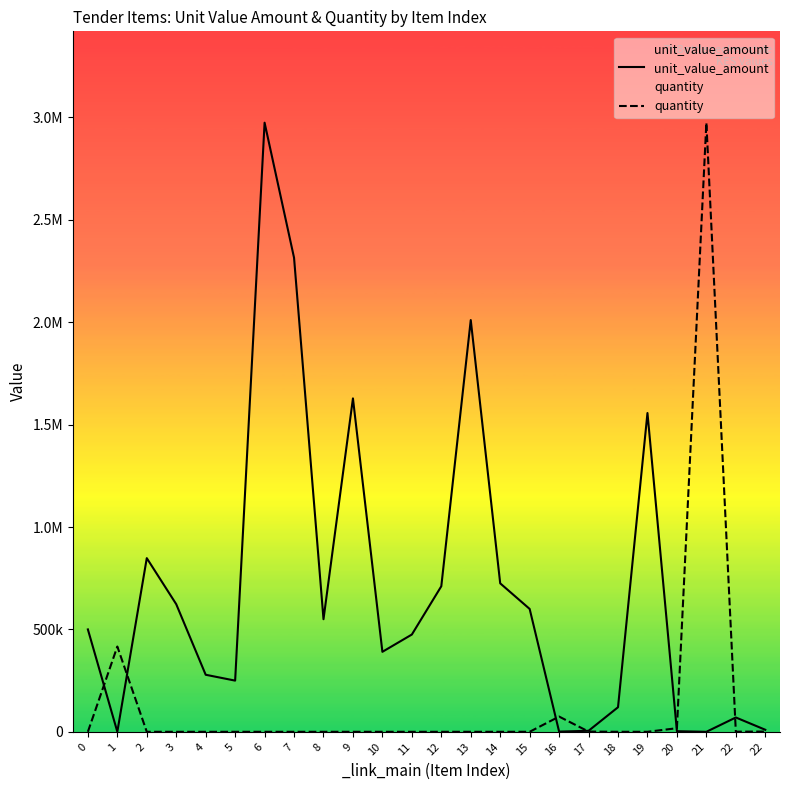

What is the sum of all quantity values?

3486771.9